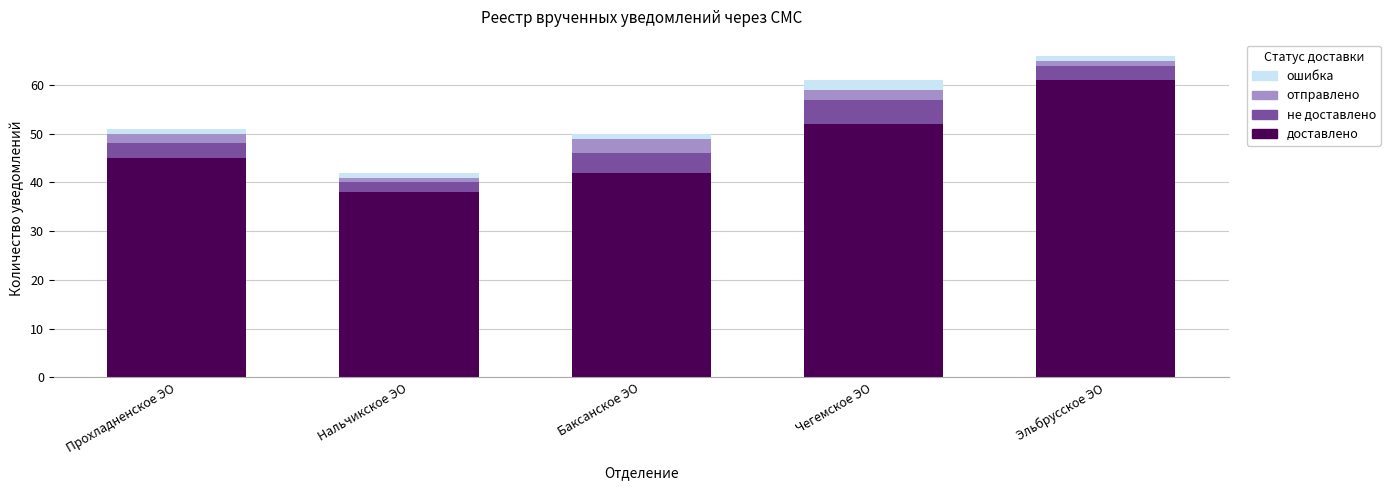

Reading left to right, list the values for the доставлено series.

45	38	42	52	61